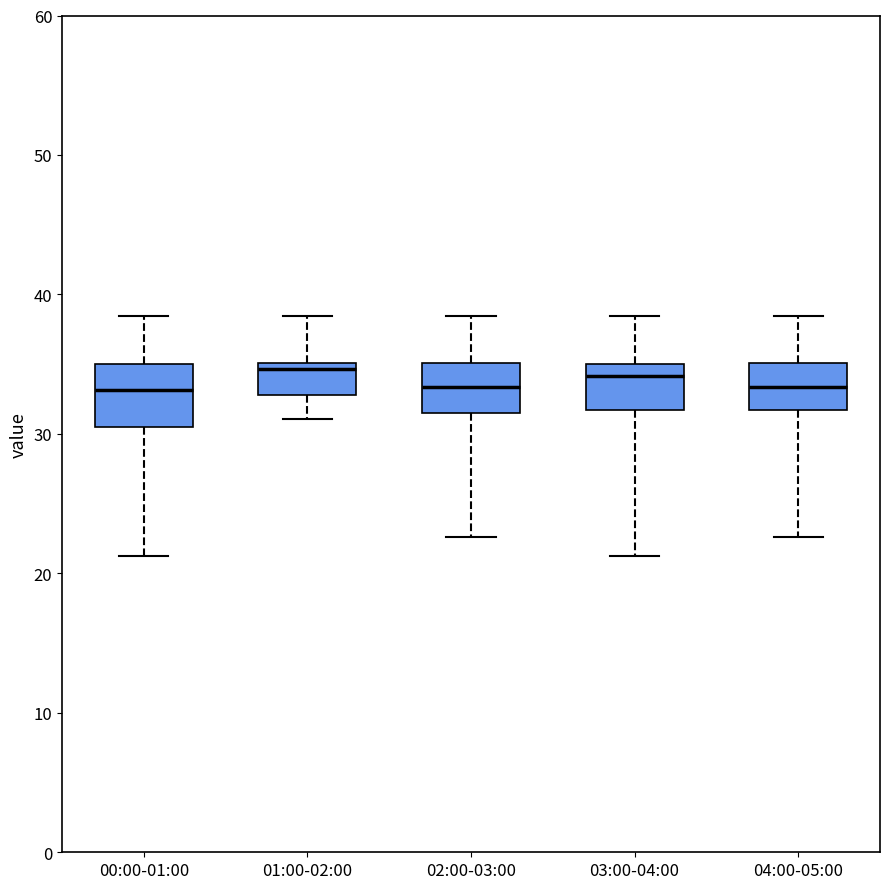

Where does the upper whisker of the box for 01:00-02:00 end on the y-axis? The values are not printed on the chart, so give them approximately, as read against the axis.

38